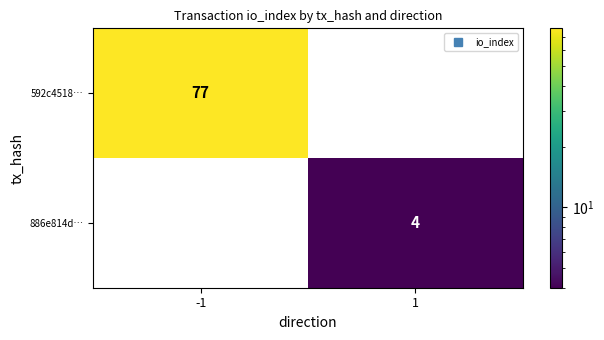

What is the greatest value displayed?

77